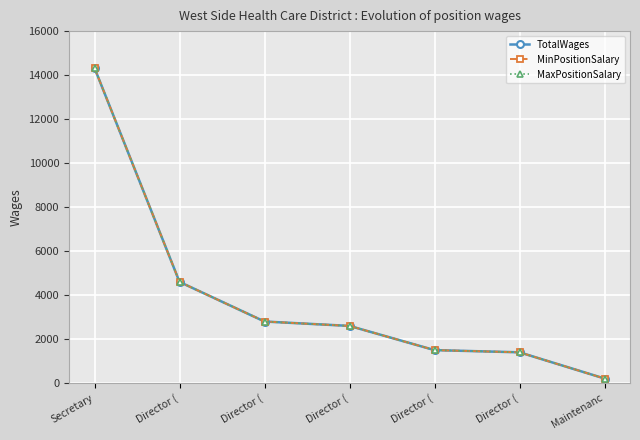

Is this an area chart (filled region under the line)?

No